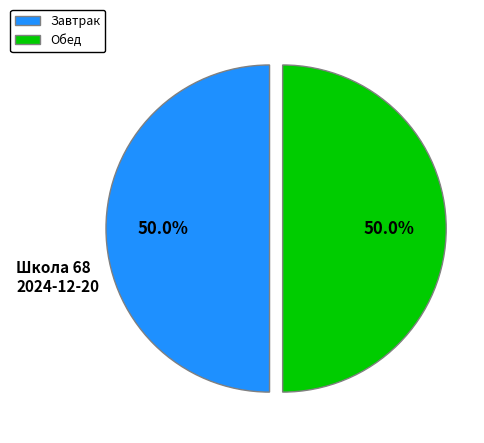

What is the ratio of the value at Завтрак to the value at Обед?

1.0